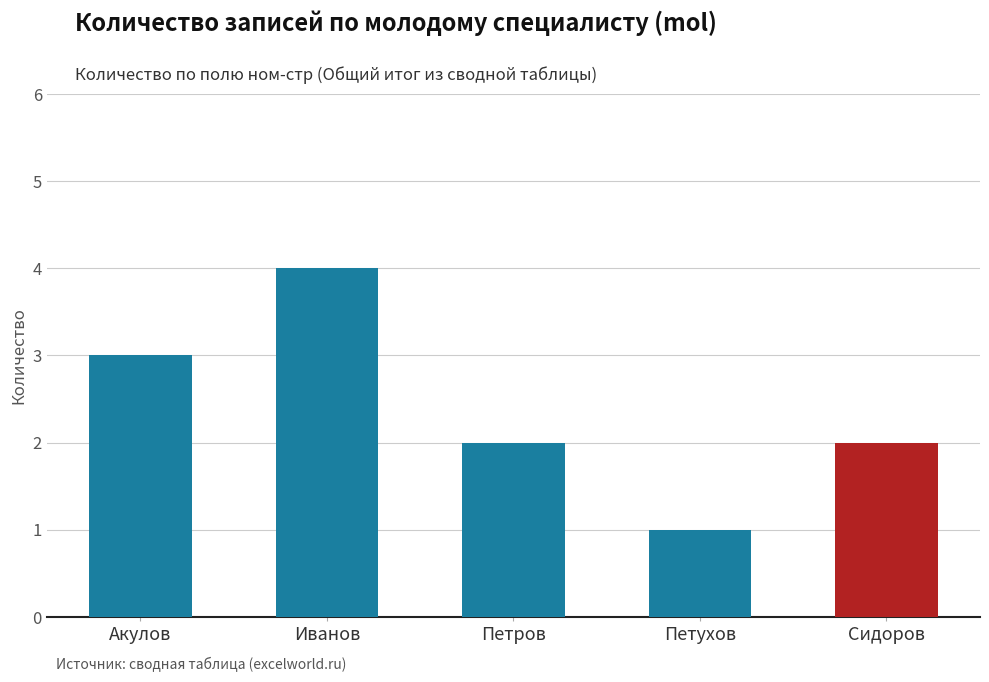

What position from the left is Акулов?

1